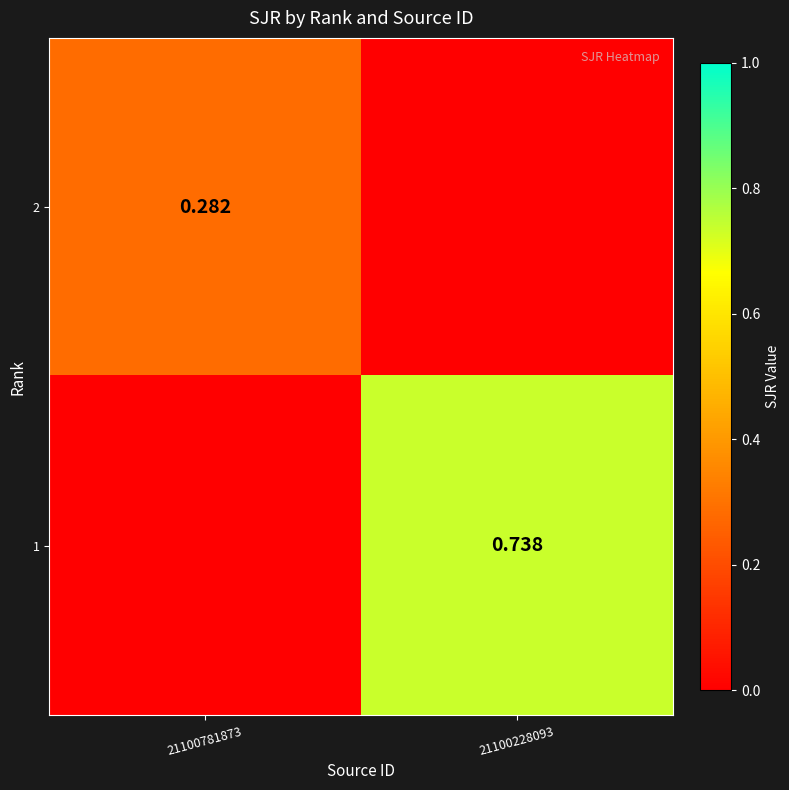

Is the value of 2 at 21100781873 greater than the value of 1 at 21100228093?

No